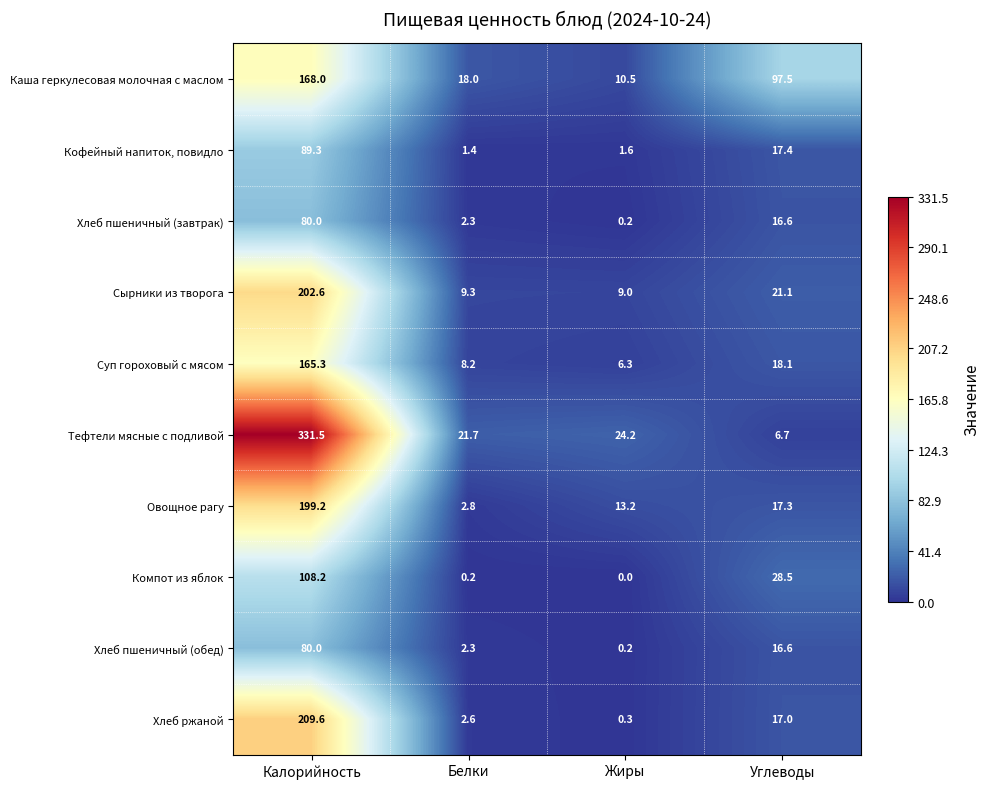

What is the difference between the maximum and second lowest values in the Тефтели мясные с подливой series?

309.8